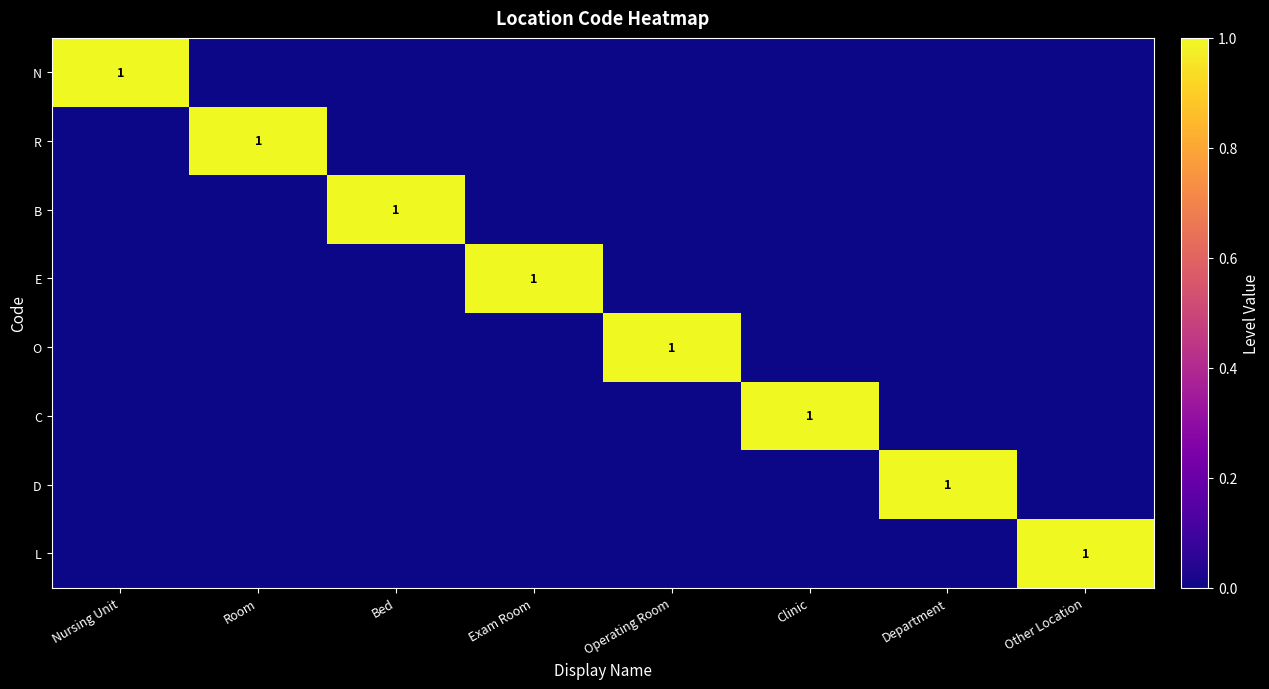

The N series shows 2 at Nursing Unit. True or false?

False